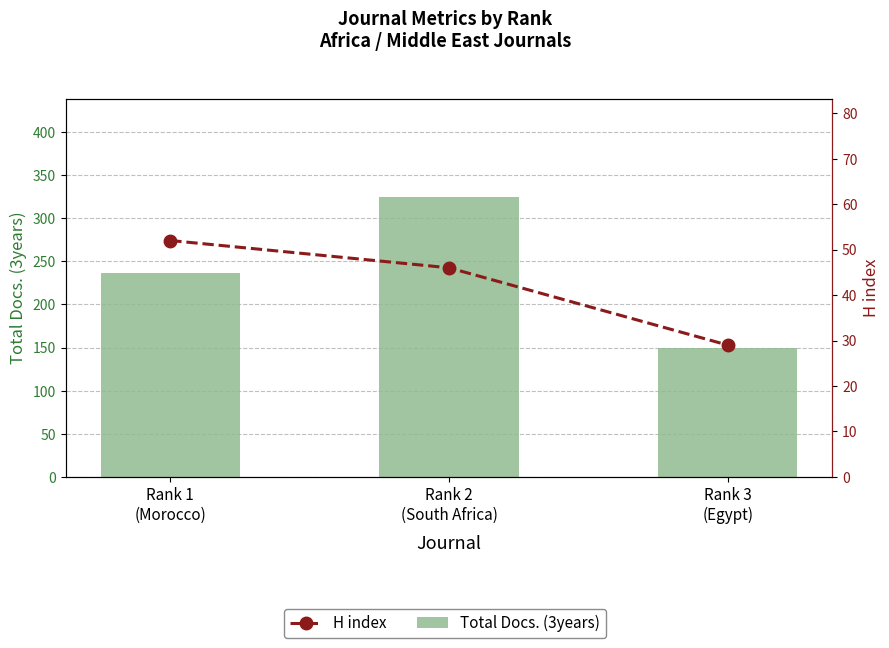

Between Rank 1
(Morocco) and Rank 2
(South Africa), which is larger?

Rank 2
(South Africa)